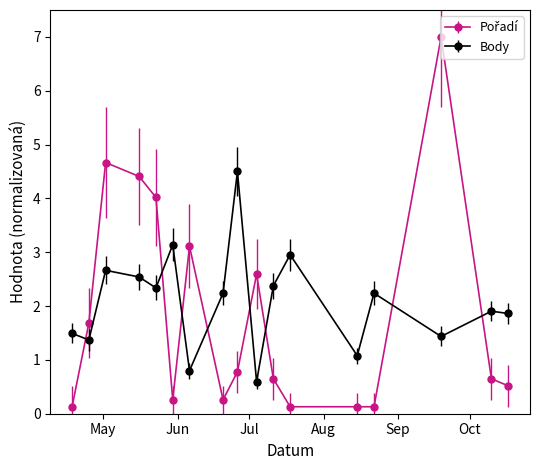

What is the greatest value displayed?

7.0